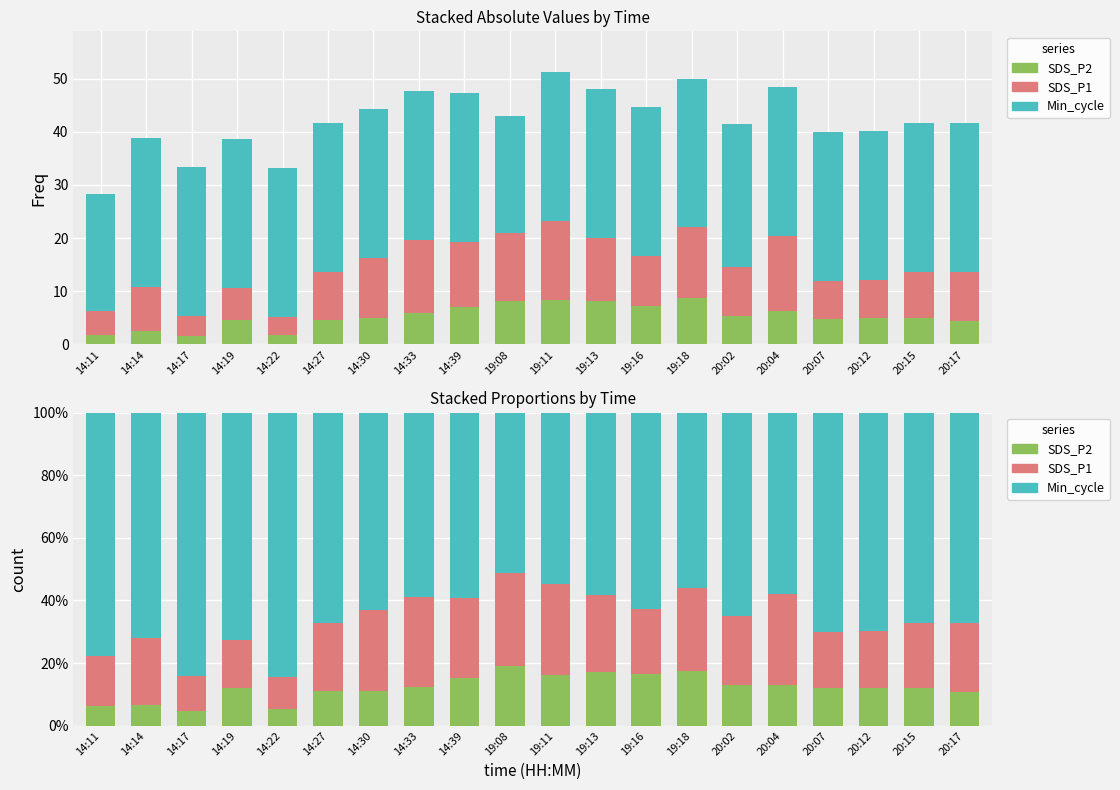

What position from the left is 14:17?

3